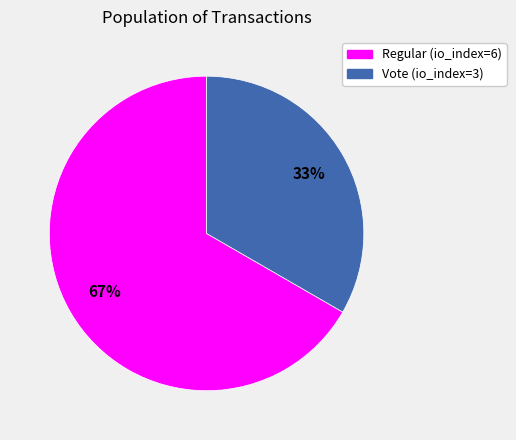

Is the sum of Regular (io_index=6) and Vote (io_index=3) greater than half?

Yes